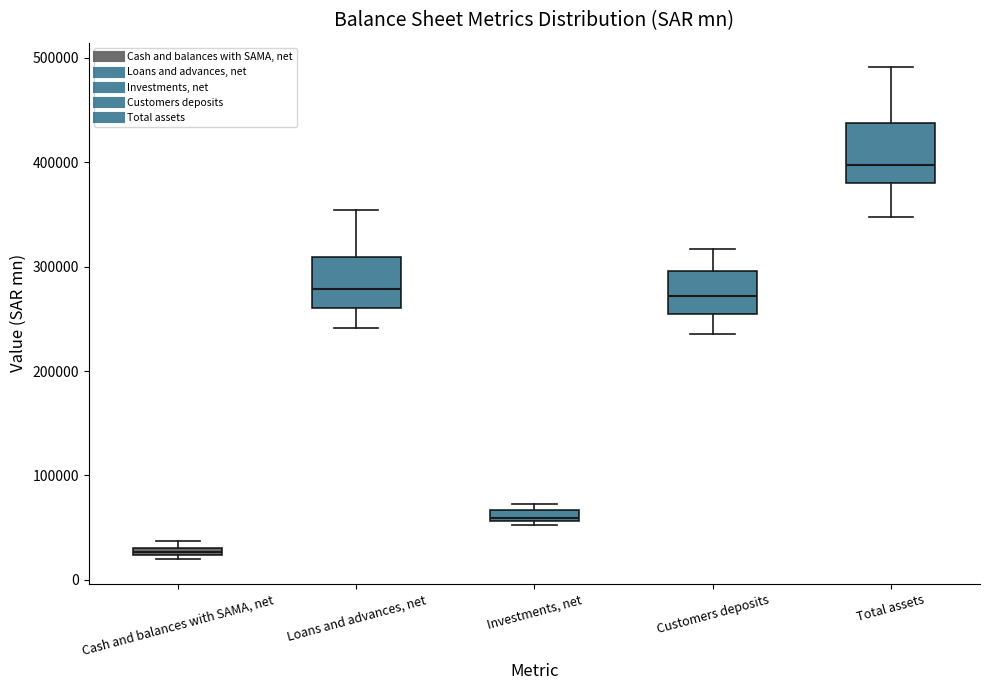

Where does the upper whisker of the box for Customers deposits end on the y-axis? The values are not printed on the chart, so give them approximately, as read against the axis.

320000